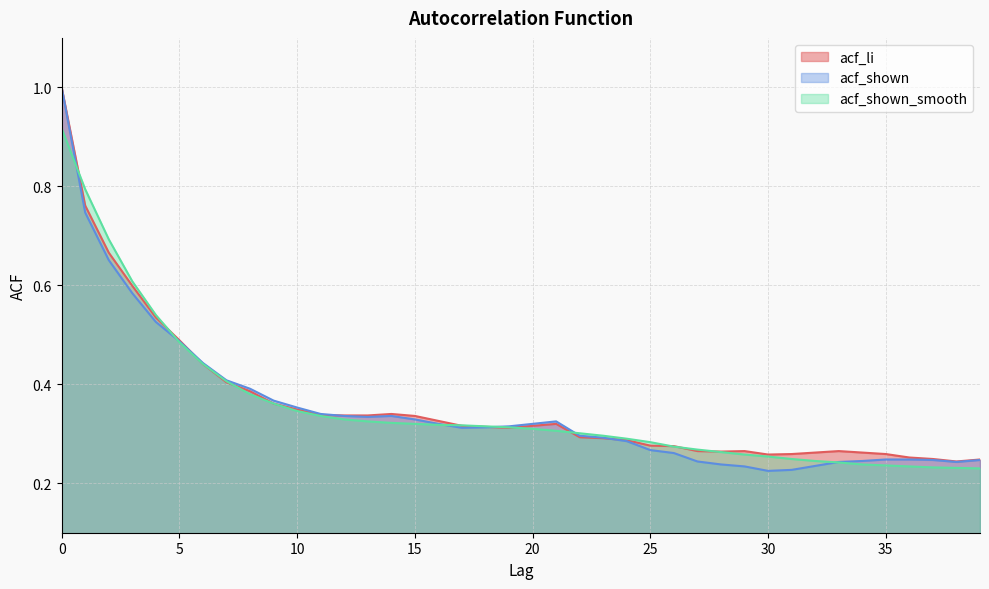

Is it true that acf_shown equals 0.2 at 34?

True